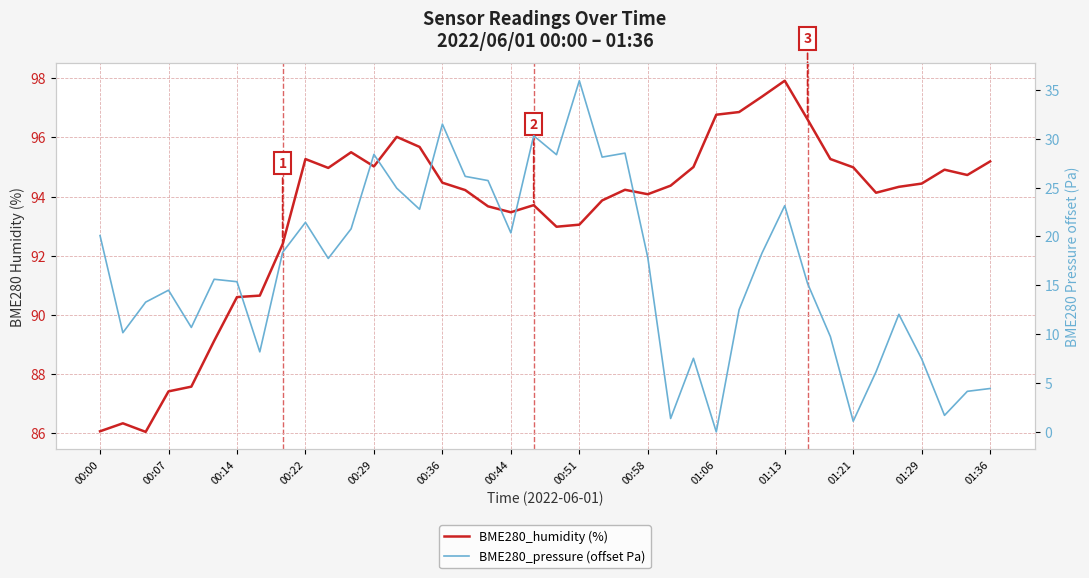

How many values in the BME280_humidity (%) series are below 94?

15